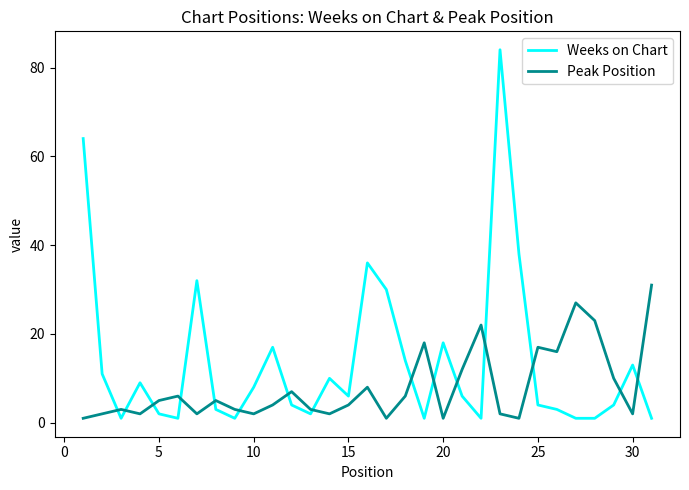

List the series in order of their overall mean, highest first.

Weeks on Chart, Peak Position